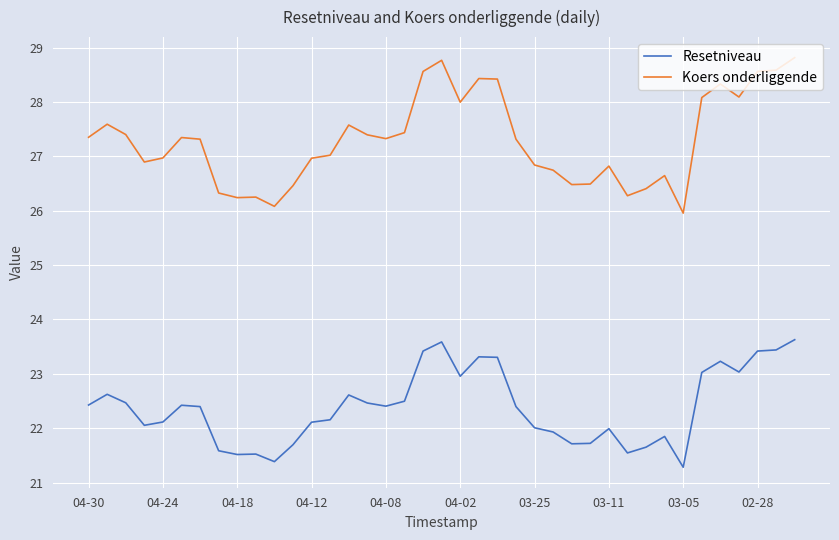

Rank the series by their average value, from lowest to highest.

Resetniveau, Koers onderliggende